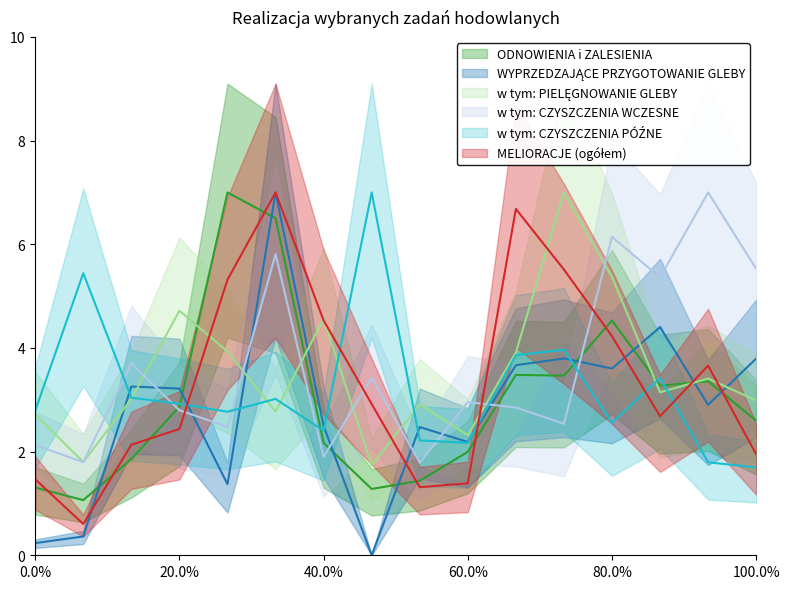

After their last crossing, which series has the higher values: w tym: PIELĘGNOWANIE GLEBY or ODNOWIENIA i ZALESIENIA?

w tym: PIELĘGNOWANIE GLEBY